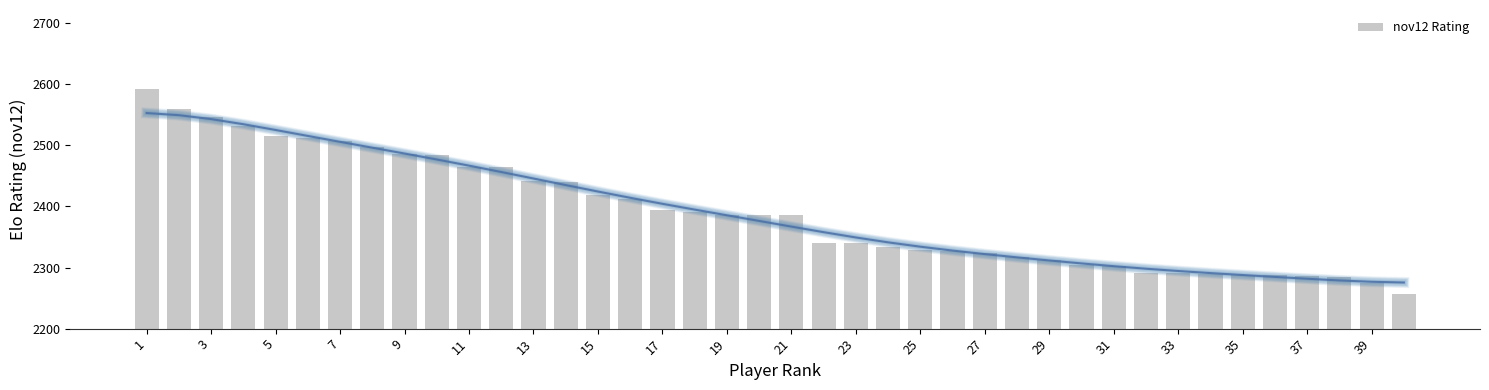

Is it true that nov12 Rating equals 2419 at 15?

True